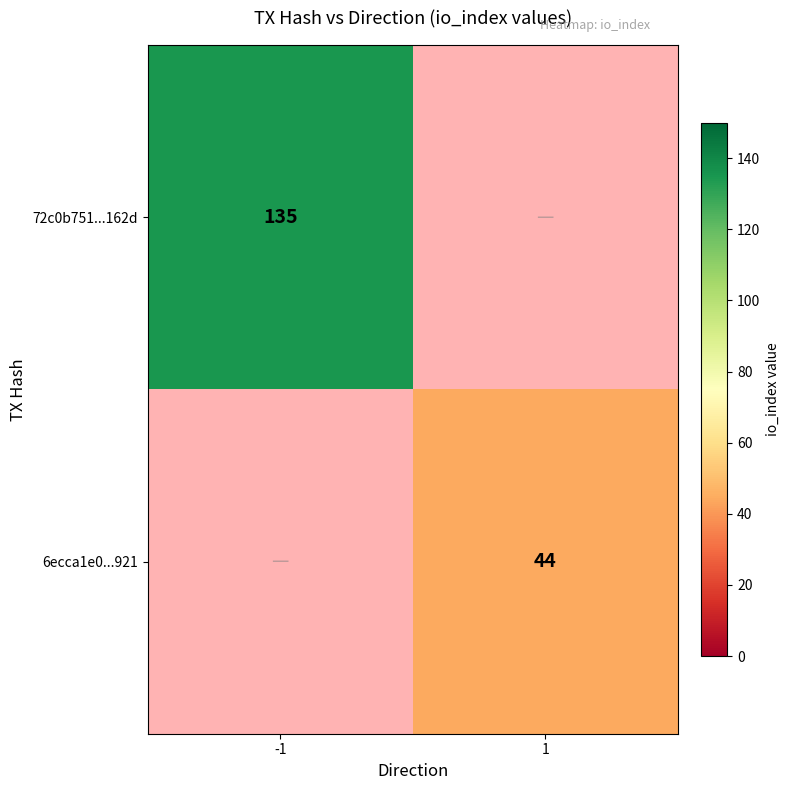

The value of 72c0b751...162d at -1 is 135. True or false?

True